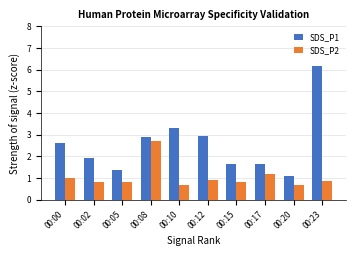

What is the value of the SDS_P1 bar at the 2nd from the left?

1.9